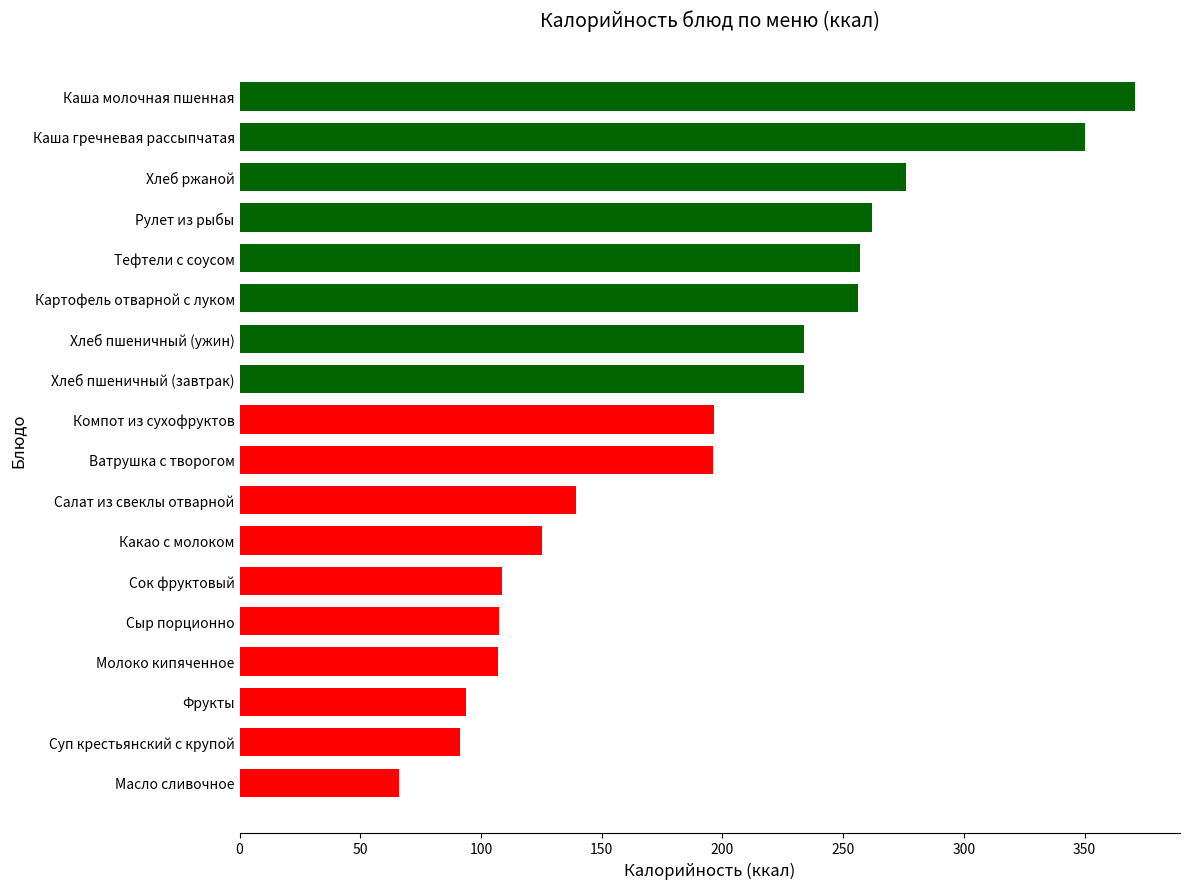

What is the label of the 6th bar from the bottom?

Сок фруктовый